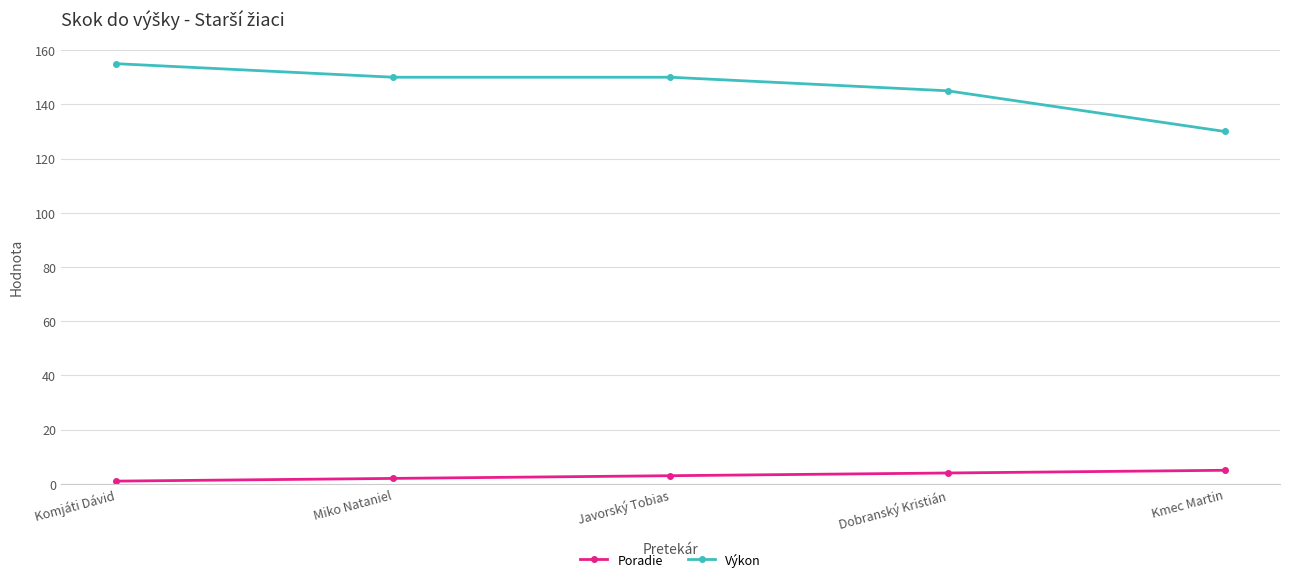

List the series in order of their peak value, lowest first.

Poradie, Výkon